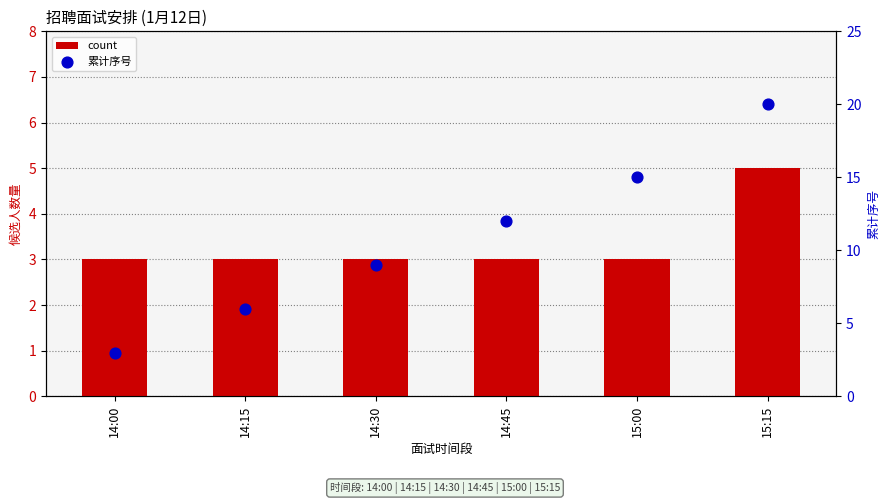

Which series reaches the minimum Y coordinate?

count